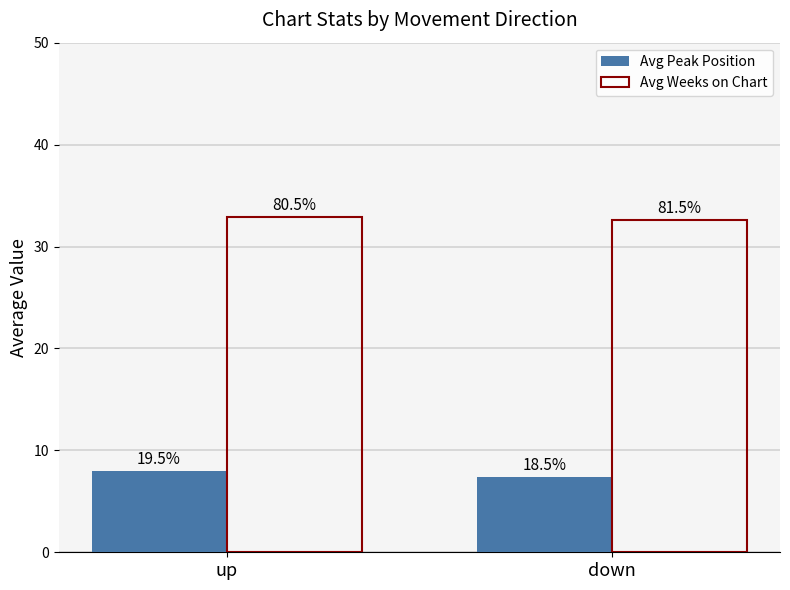

How many groups of bars are there?

2